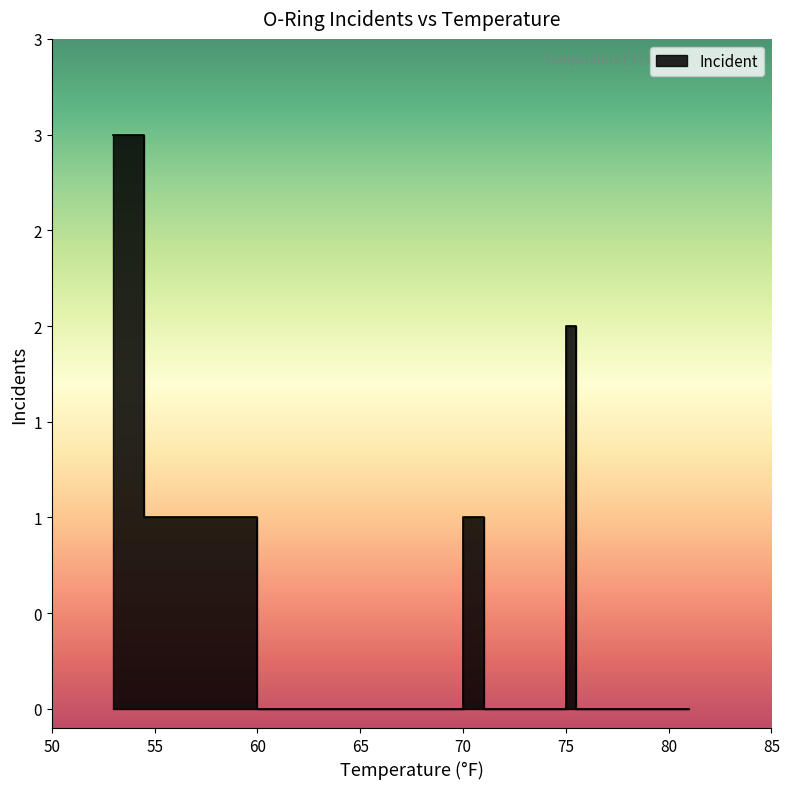

At which label is the value closest to 1?

56